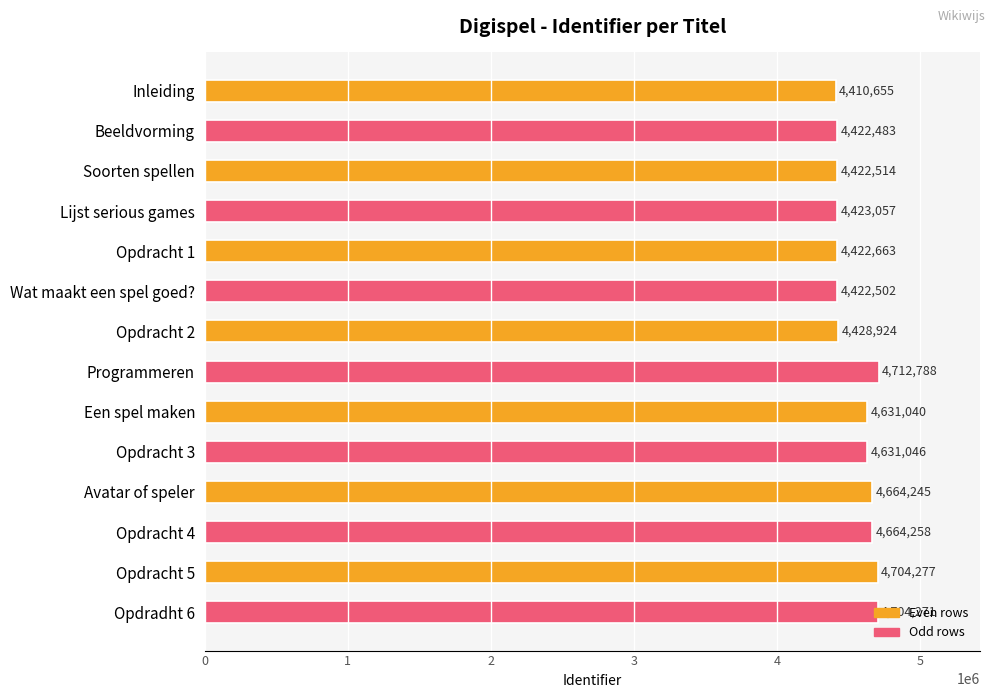

How many series are shown in this chart?

1